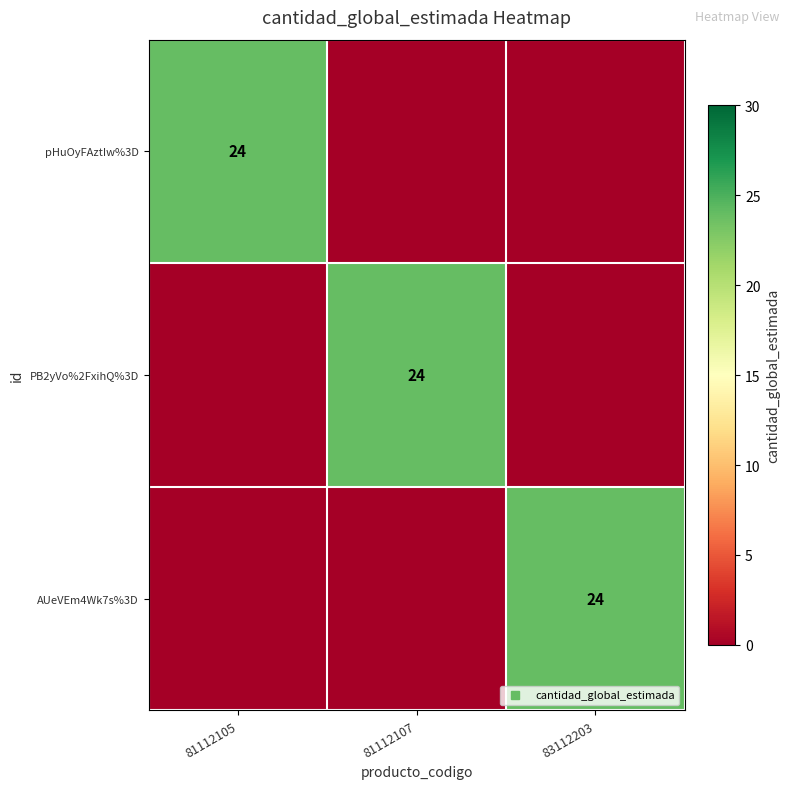

How many data points does each series have?

3